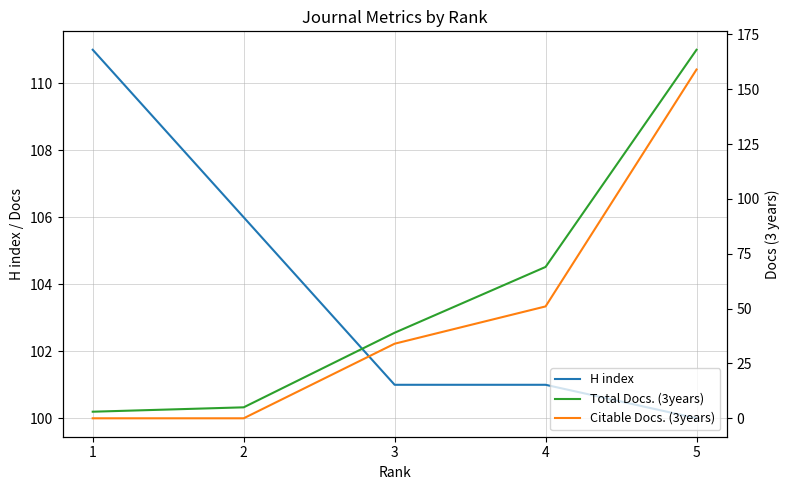

What is the value of the H index point at the 4th from the left?

101